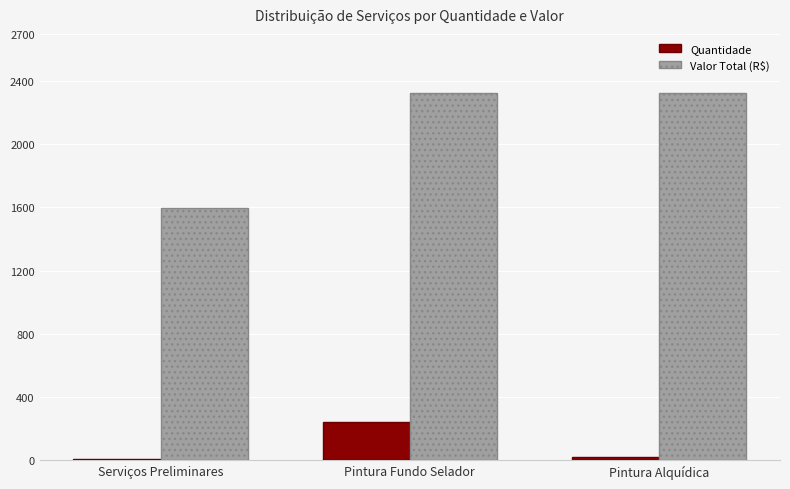

At which category is the sum across all series the highest?

Pintura Fundo Selador